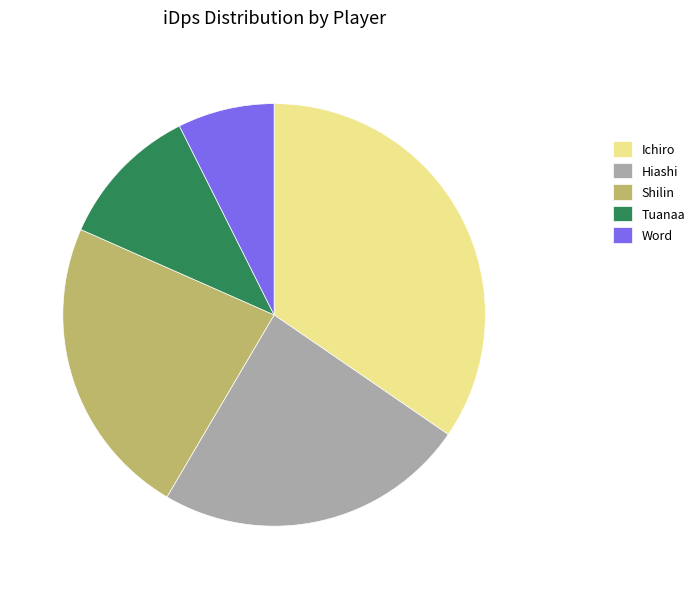

Is it true that Tuanaa is 11% of the pie?

True